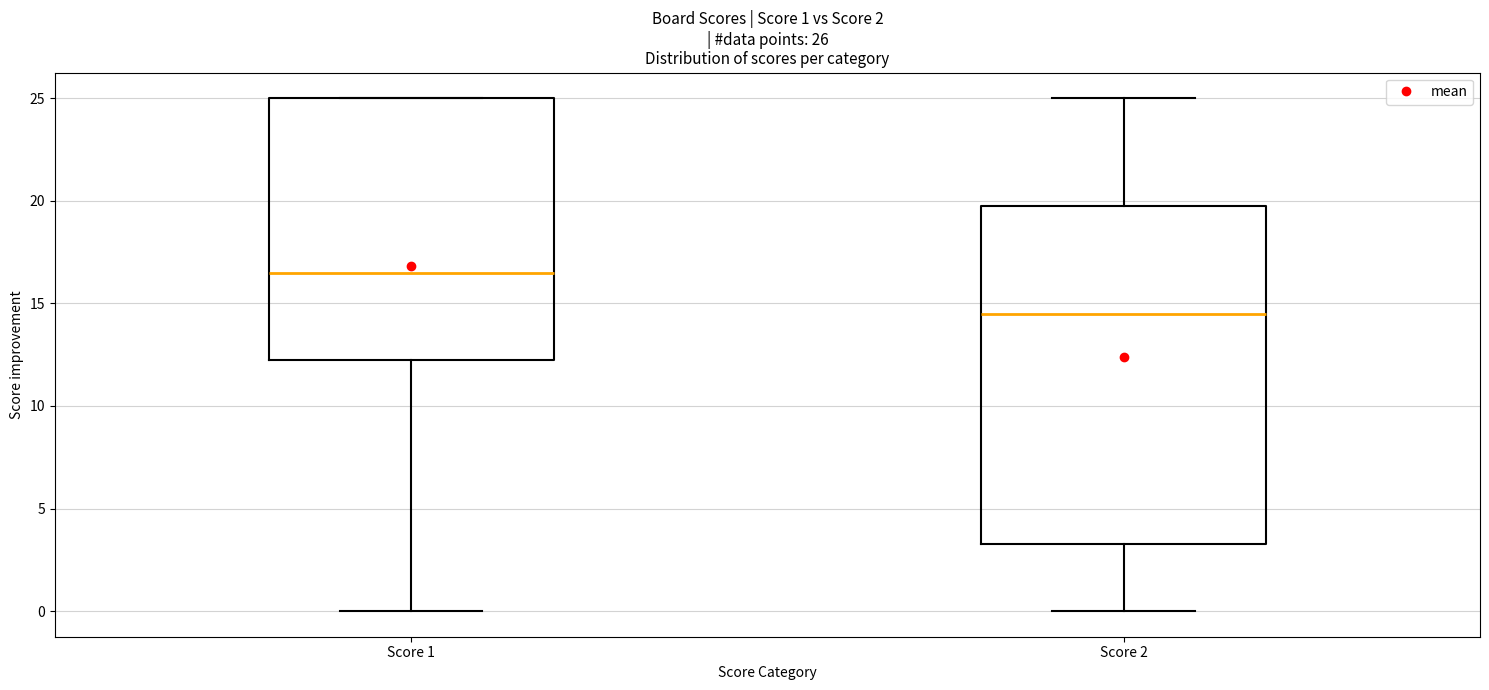

Comparing the boxes themselves (not the whiskers), which one is the tallest?

Score 2